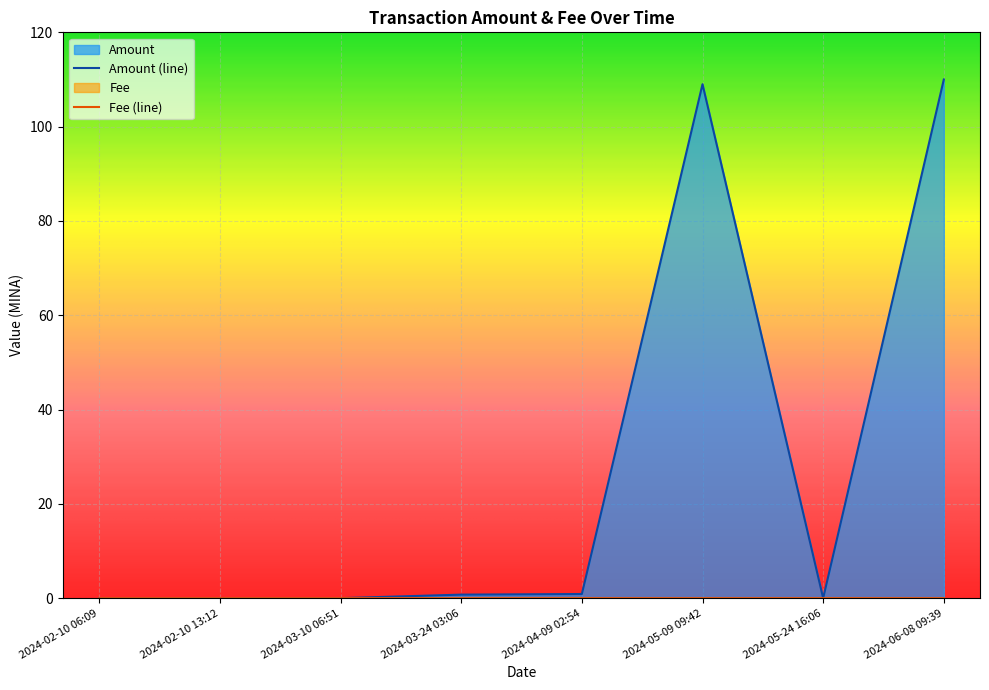

How many intersections are there between Fee and Amount?

2